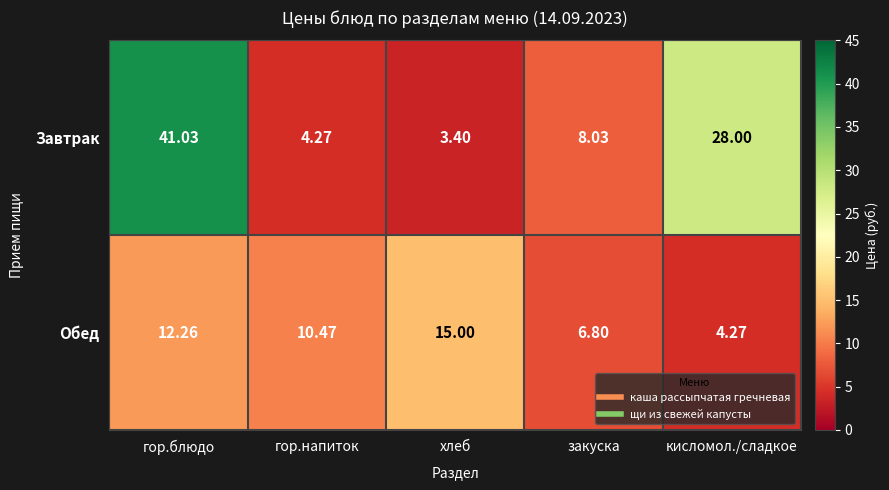

At which category is the sum across all series the highest?

гор.блюдо